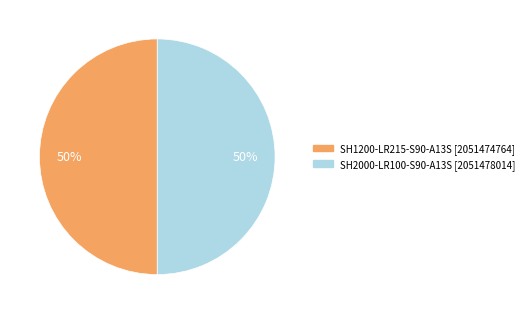

To the nearest percent, what is the combined percentage of SH1200-LR215-S90-A13S and SH2000-LR100-S90-A13S?

100%